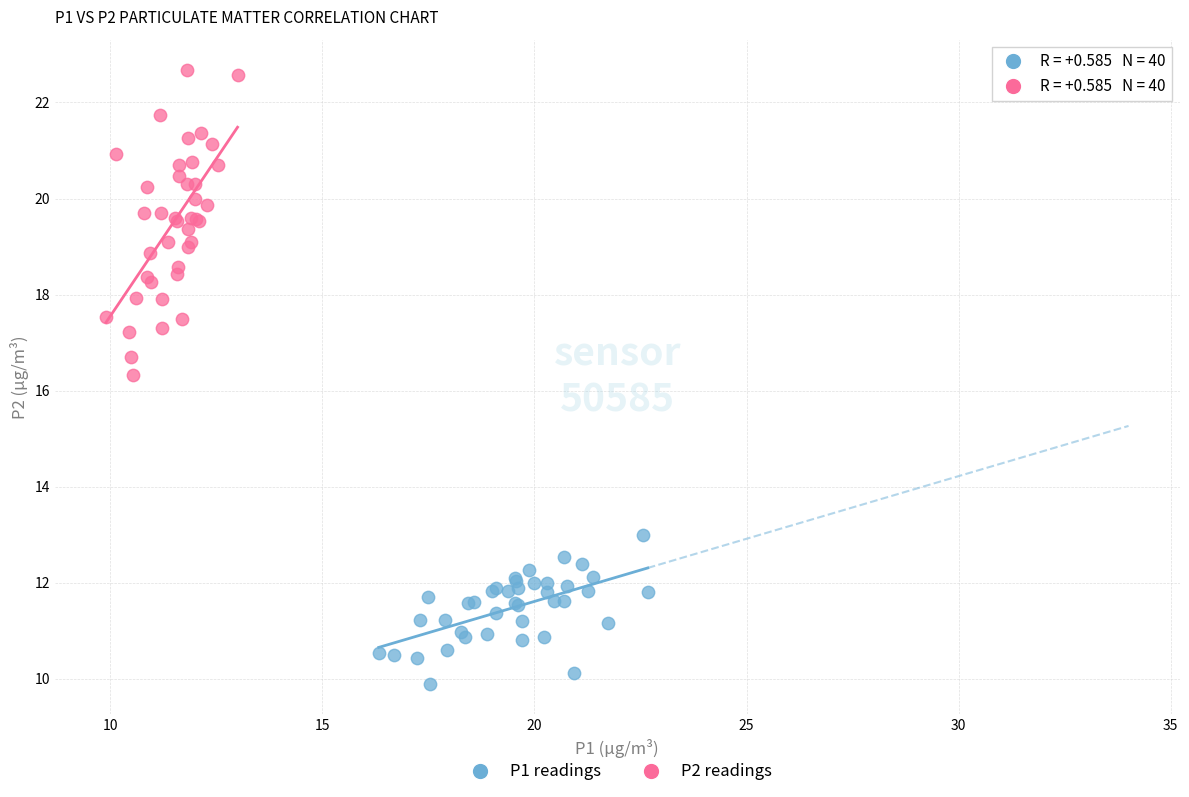

Which series contains the lowest Y value?

P1 readings